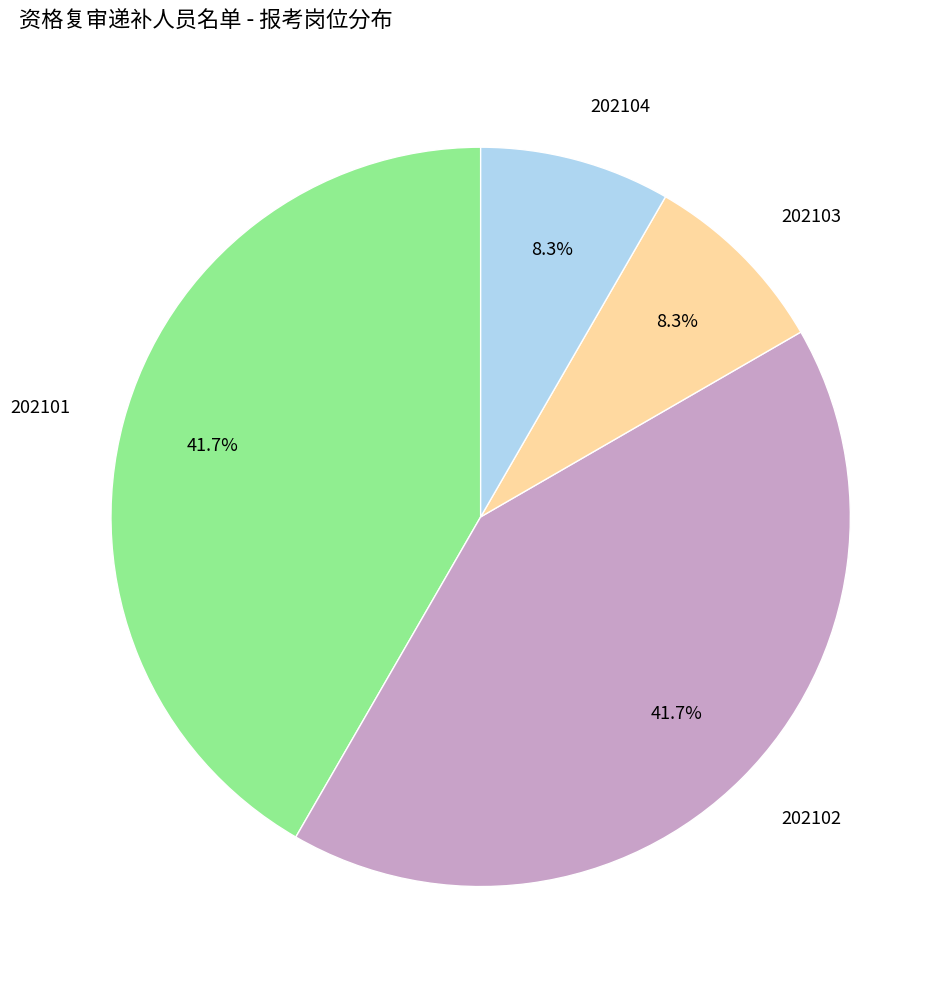

Approximately how many times larger is the value at 202101 compared to 202103?

5.0